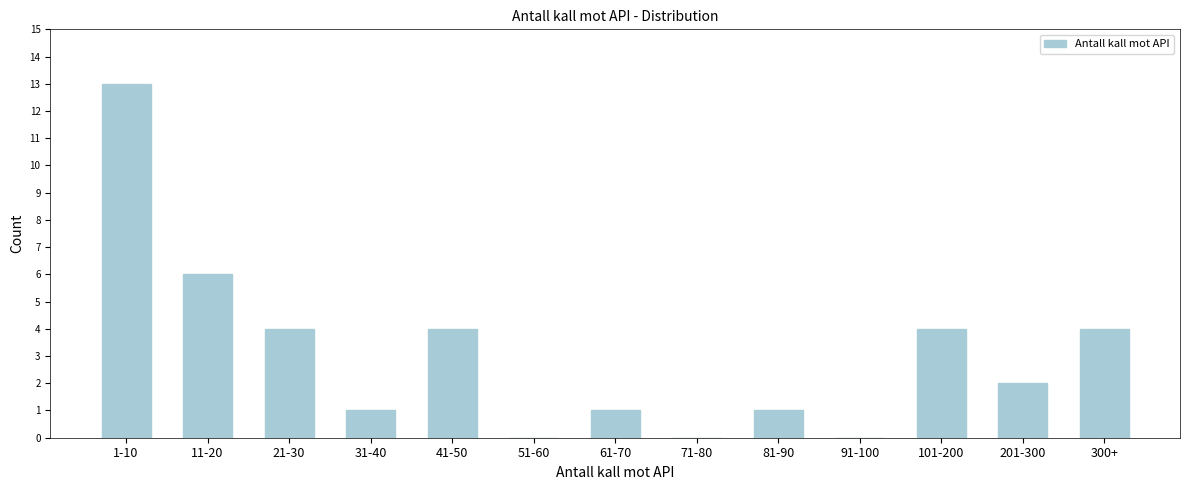

Reading left to right, extract all data points from this chart.

1-10=13	11-20=6	21-30=4	31-40=1	41-50=4	51-60=0	61-70=1	71-80=0	81-90=1	91-100=0	101-200=4	201-300=2	300+=4